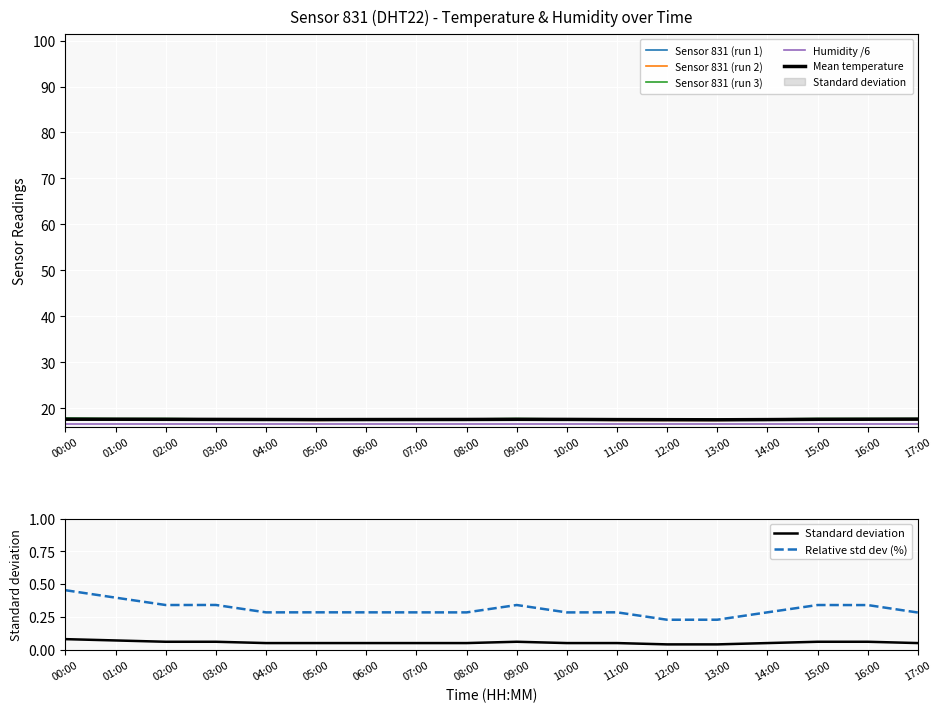

How many points are higher than both their immediate neighbors (excluding endpoints)?

1